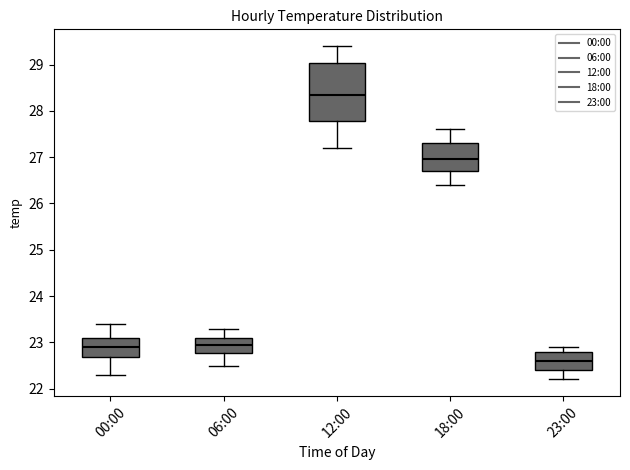

Reading left to right, read every box against the y-axis: the position of its median line, the range the box covers, and the ends of its whiskers. The values are not printed on the chart, so give them approximately, as read against the axis.

00:00: median 22.9, box 22.7 to 23.1, whiskers 22.3 to 23.4
06:00: median 23.0, box 22.8 to 23.1, whiskers 22.5 to 23.3
12:00: median 28.4, box 27.8 to 29.0, whiskers 27.2 to 29.4
18:00: median 27.0, box 26.7 to 27.3, whiskers 26.4 to 27.6
23:00: median 22.6, box 22.4 to 22.8, whiskers 22.2 to 22.9